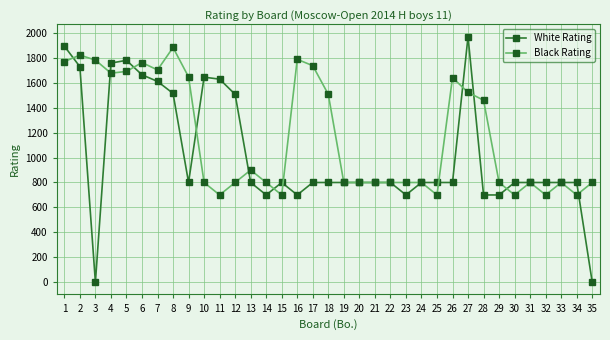

What is the maximum value for Black Rating?

1883